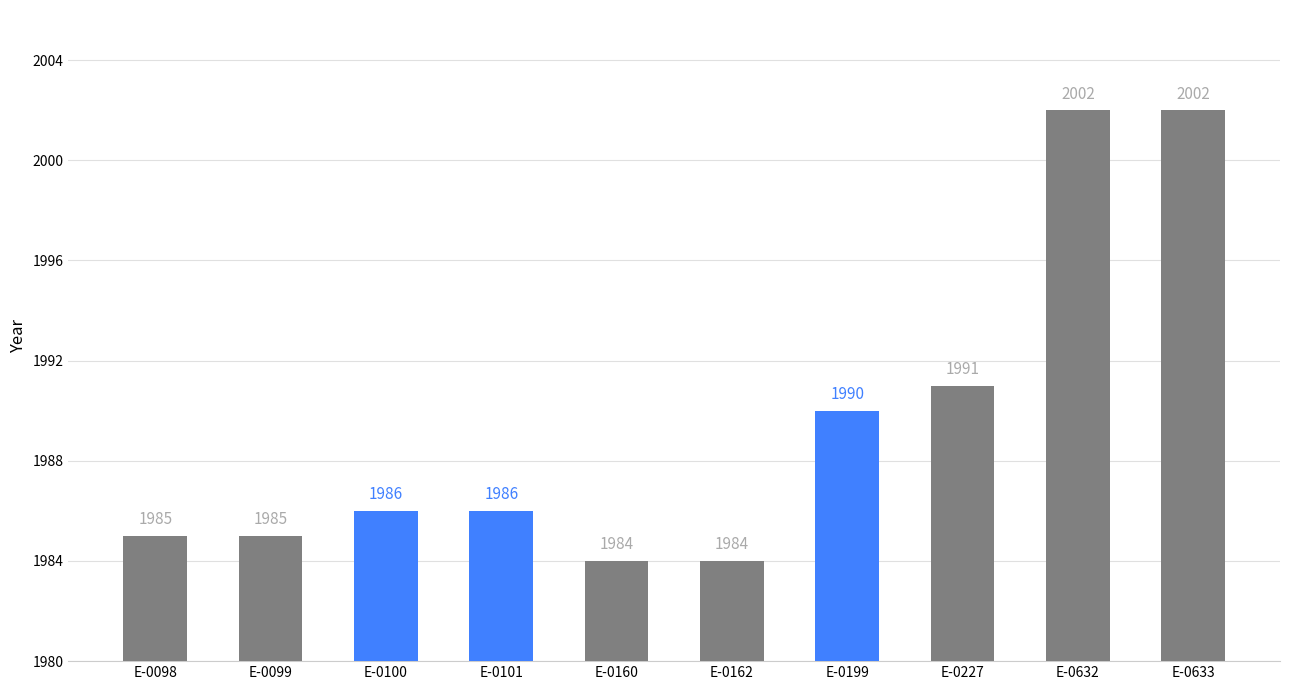

What is the value of the 5th bar from the left?

1984